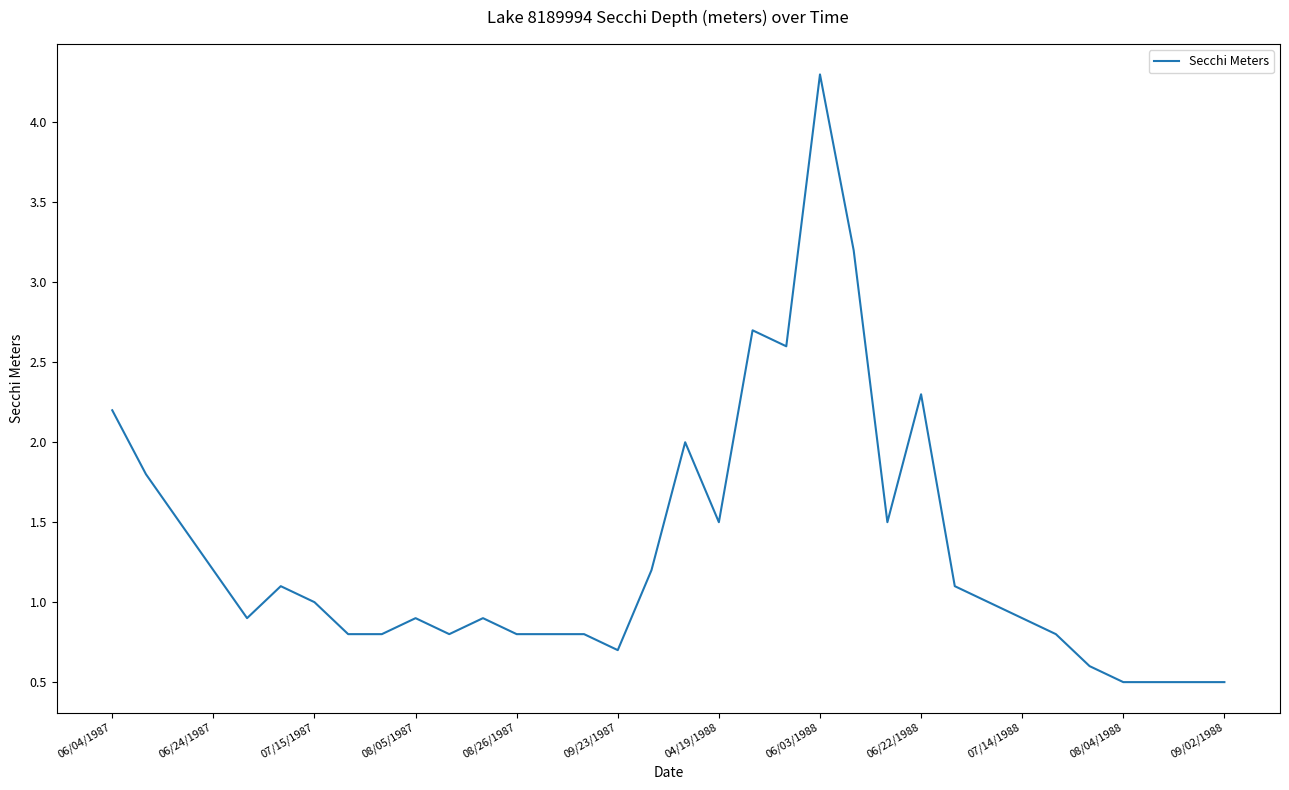

What is the greatest value displayed?

4.3